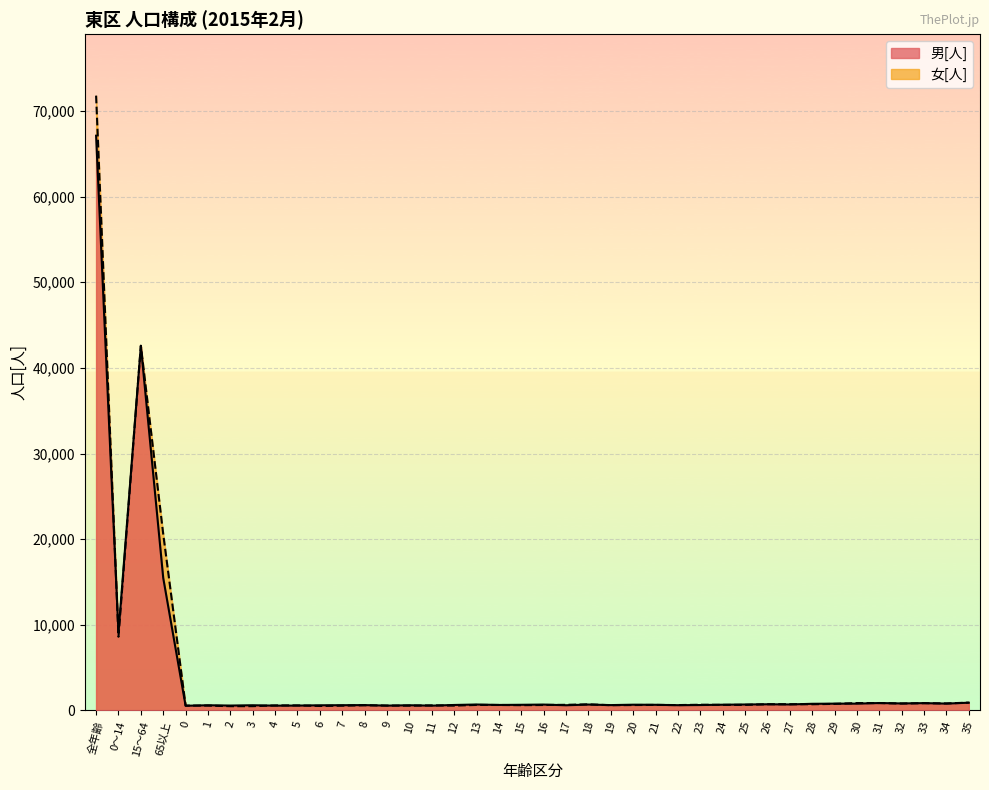

Which series has the largest range (max minus min)?

女[人]